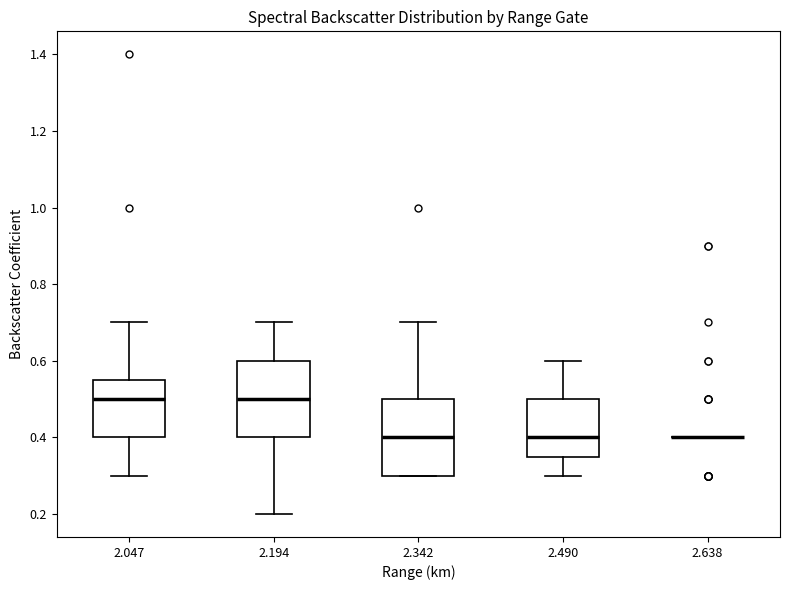

Where does the median line of the box at x = 2.342 sit on the y-axis? The values are not printed on the chart, so give them approximately, as read against the axis.

0.40